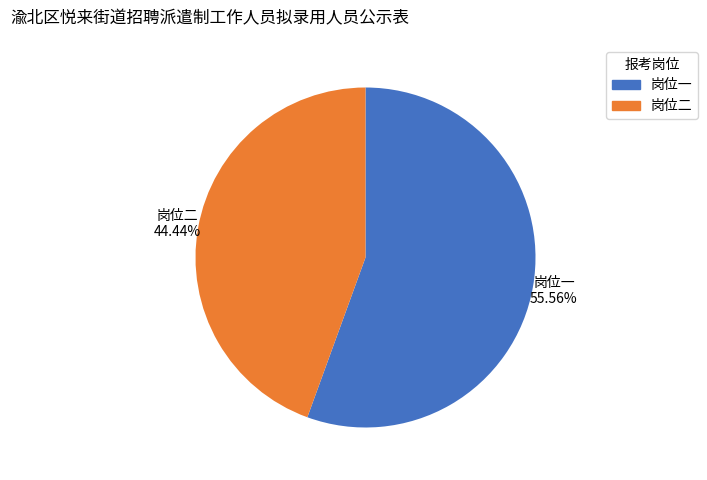

Rank the categories by value from highest to lowest.

岗位一, 岗位二